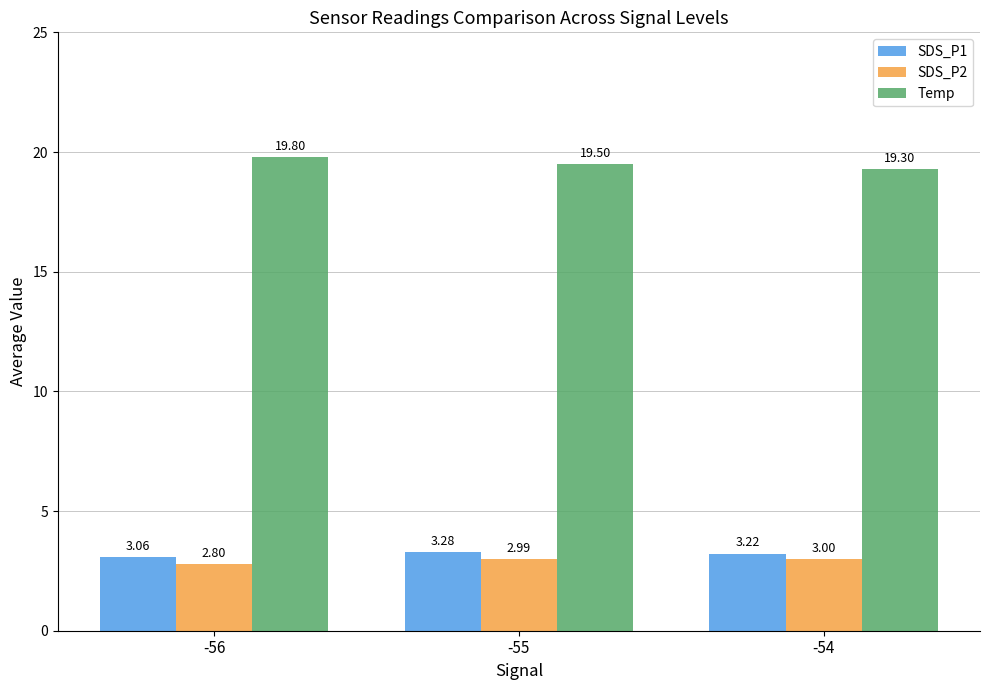

Is it true that Temp equals 29.4 at -54?

False